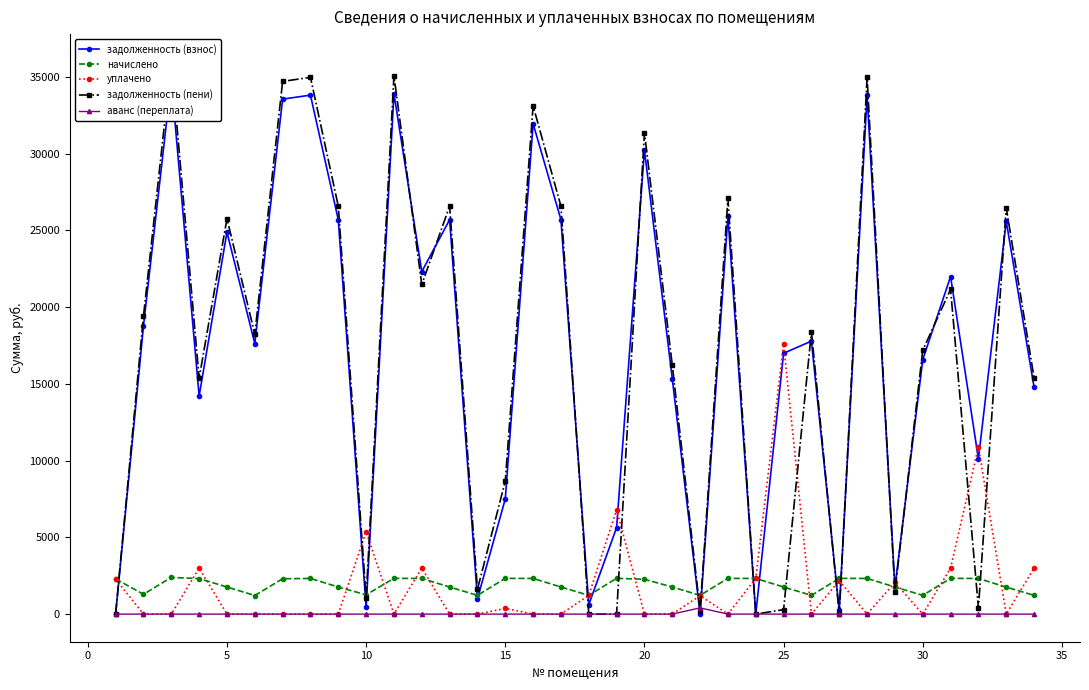

What is the maximum value shown in the chart?

35994.7